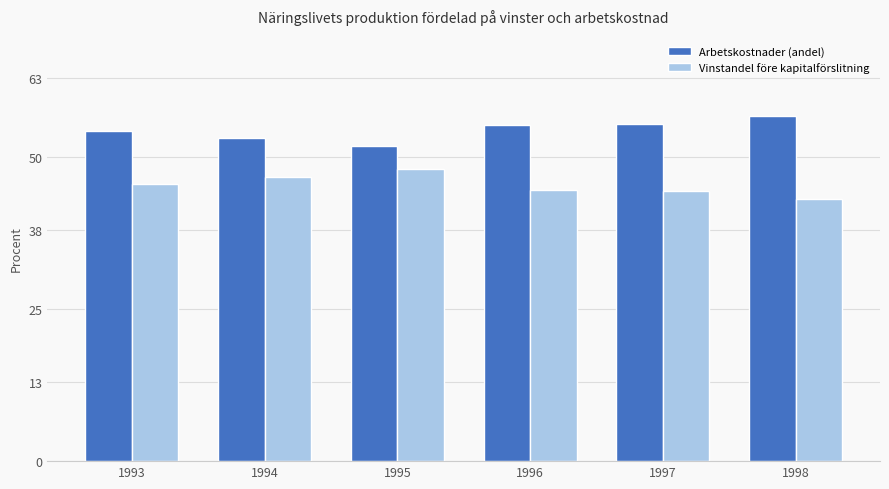

How many data points does each series have?

6